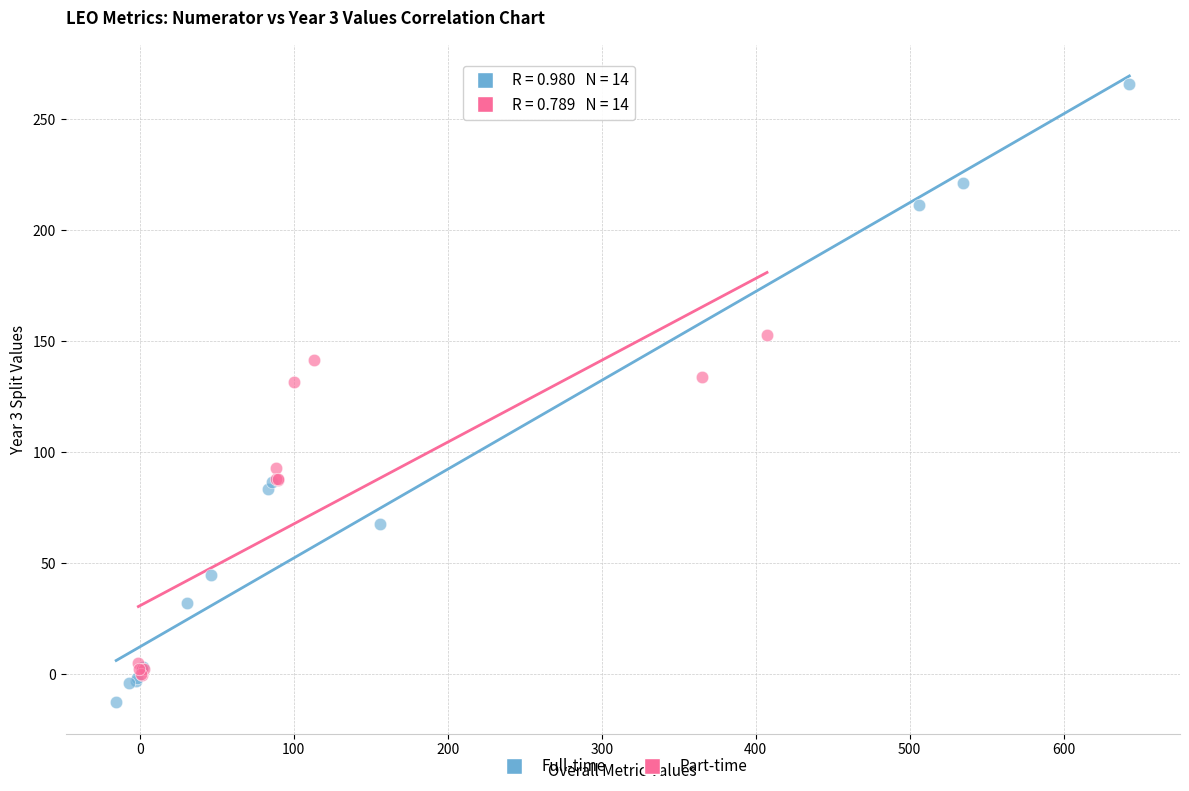

Which series contains the highest Y value?

Full-time